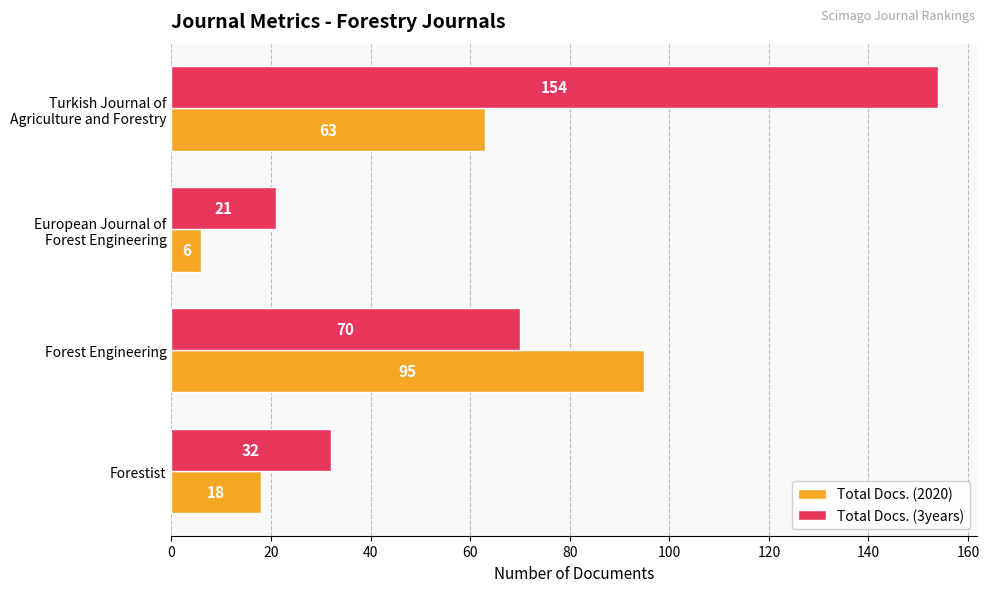

At which label is Total Docs. (3years) closest to 87?

Forest Engineering